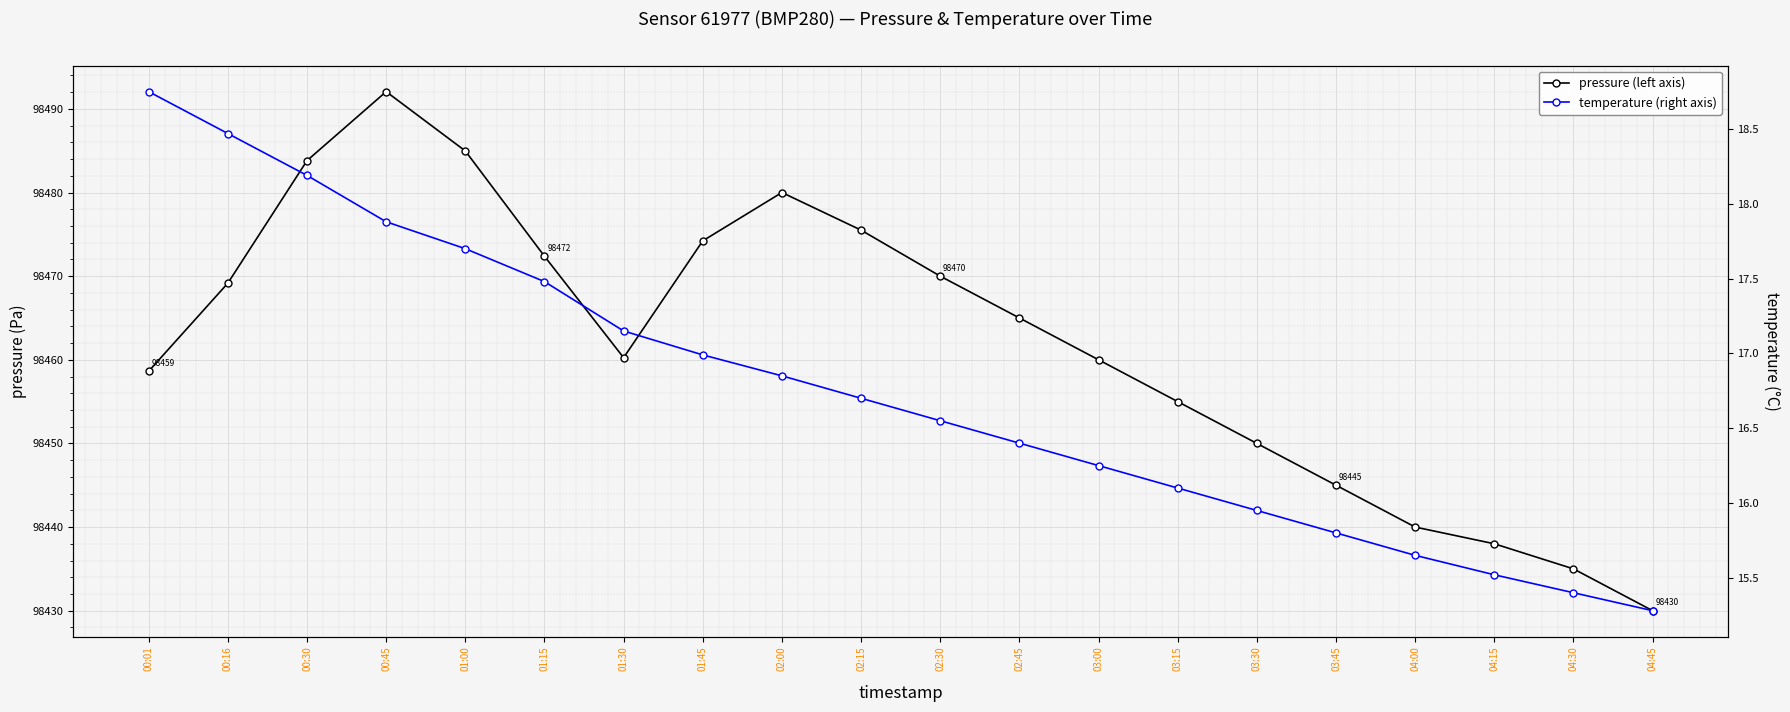

Which series has the largest total across all categories?

pressure (left axis)